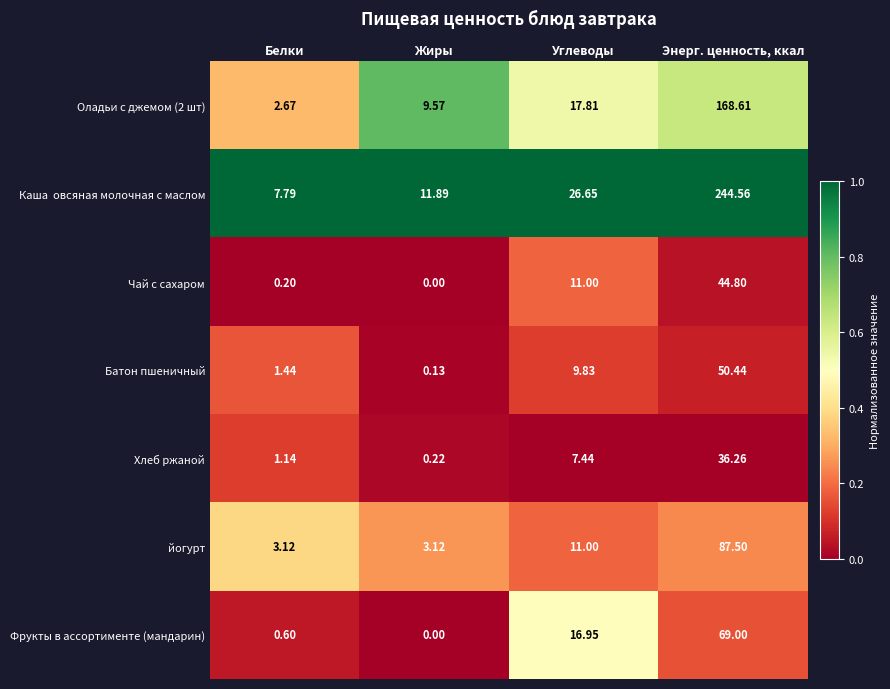

Is the value of Оладьи с джемом (2 шт) at Углеводы greater than the value of Батон пшеничный at Углеводы?

Yes